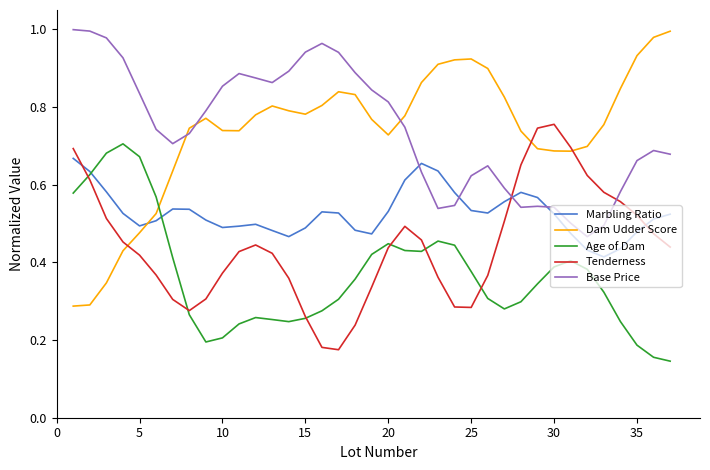

True or false: Marbling Ratio and Base Price cross at least once.

True